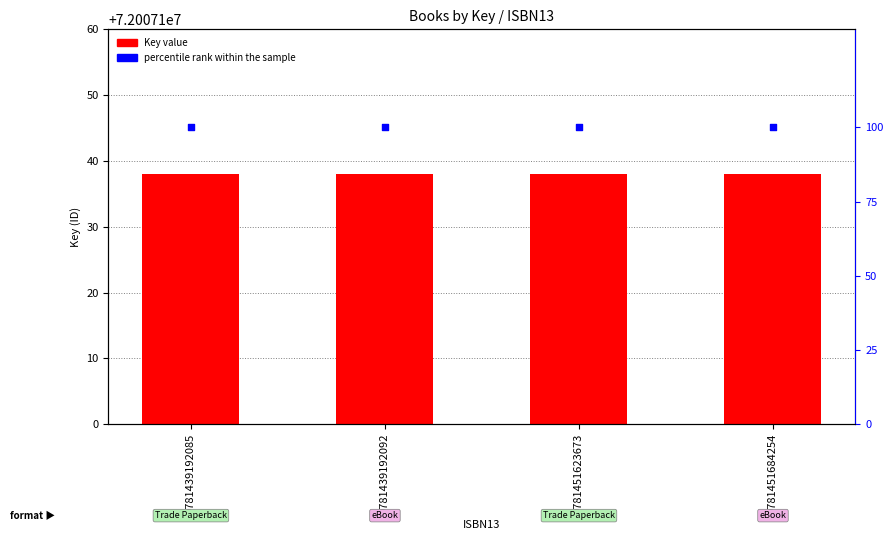

What is the total value across all series at 9781451623673?

72007238